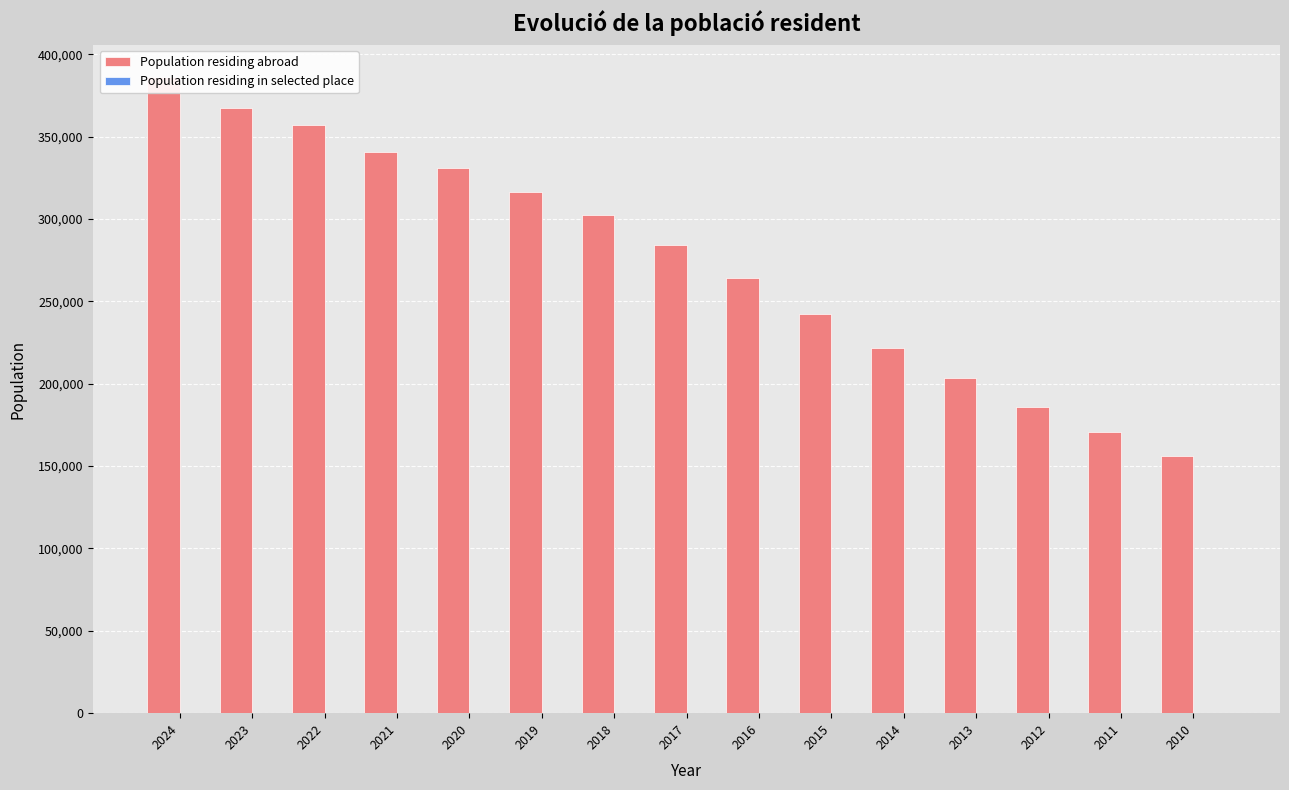

How many groups of bars are there?

15